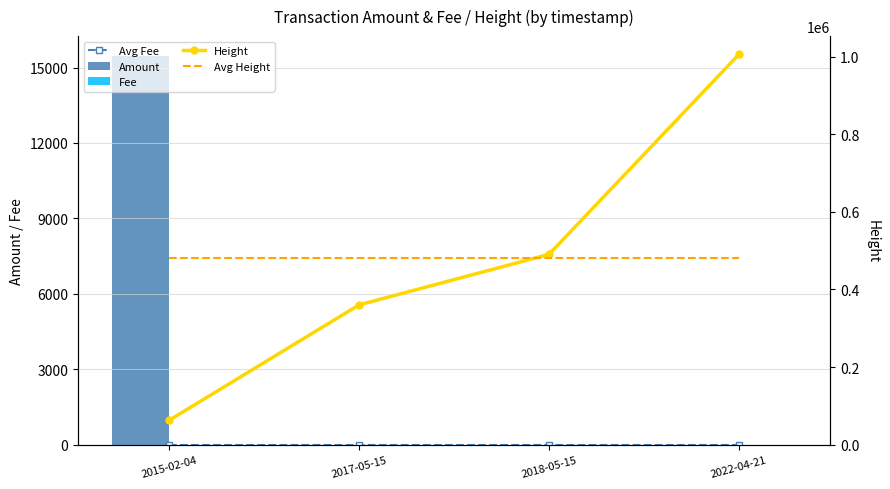

The value of Fee at 2022-04-21 is 0.1. True or false?

False